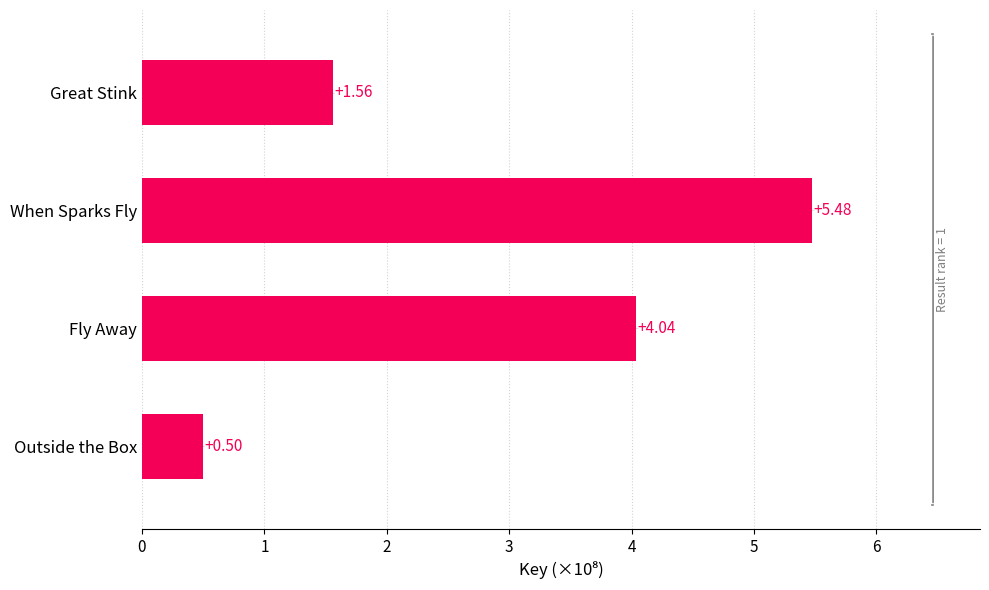

What is the change in value from Great Stink to When Sparks Fly?

+3.9